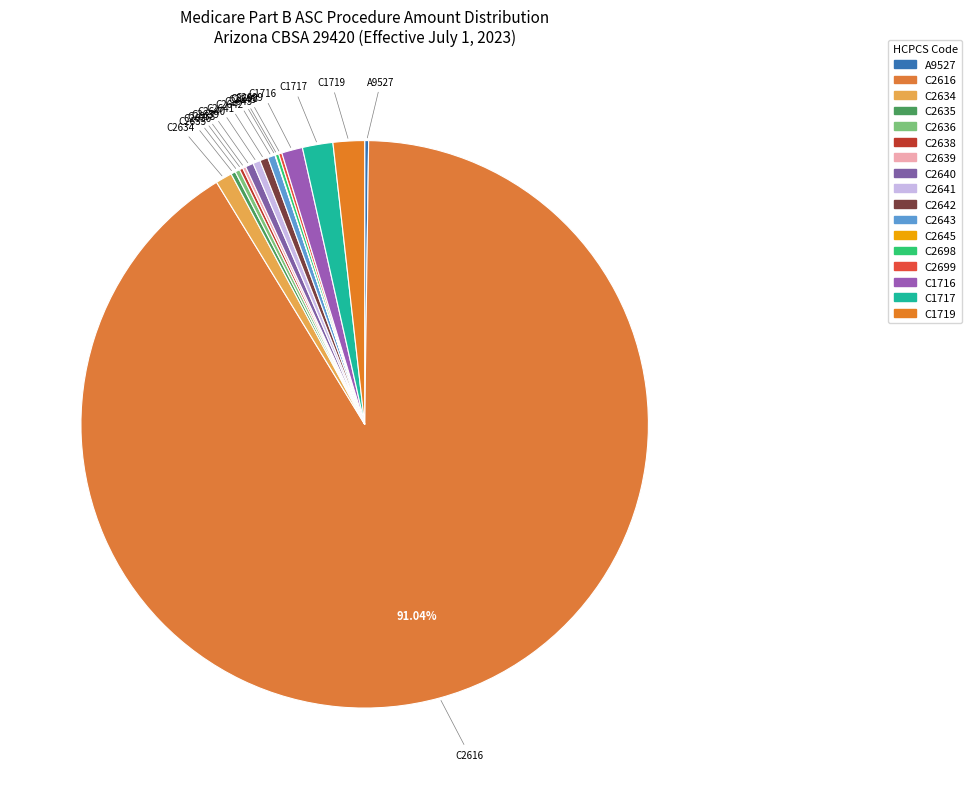

What is the largest slice in the pie chart?

C2616